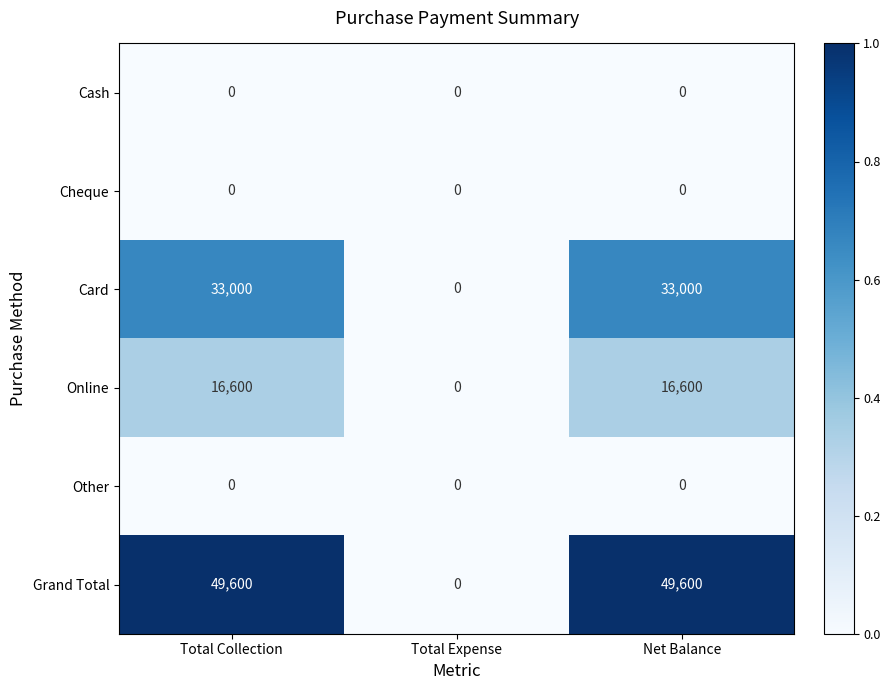

Which series has the largest total across all categories?

Grand Total